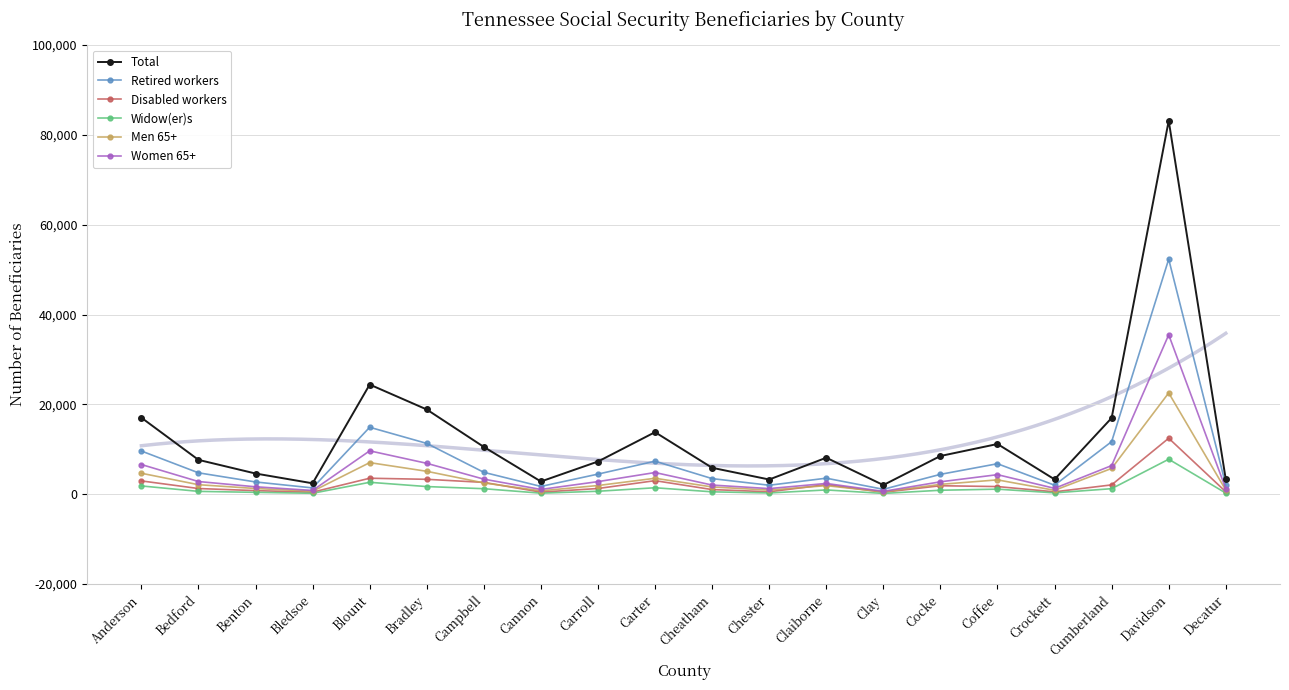

True or false: Retired workers and Men 65+ cross at least once.

False